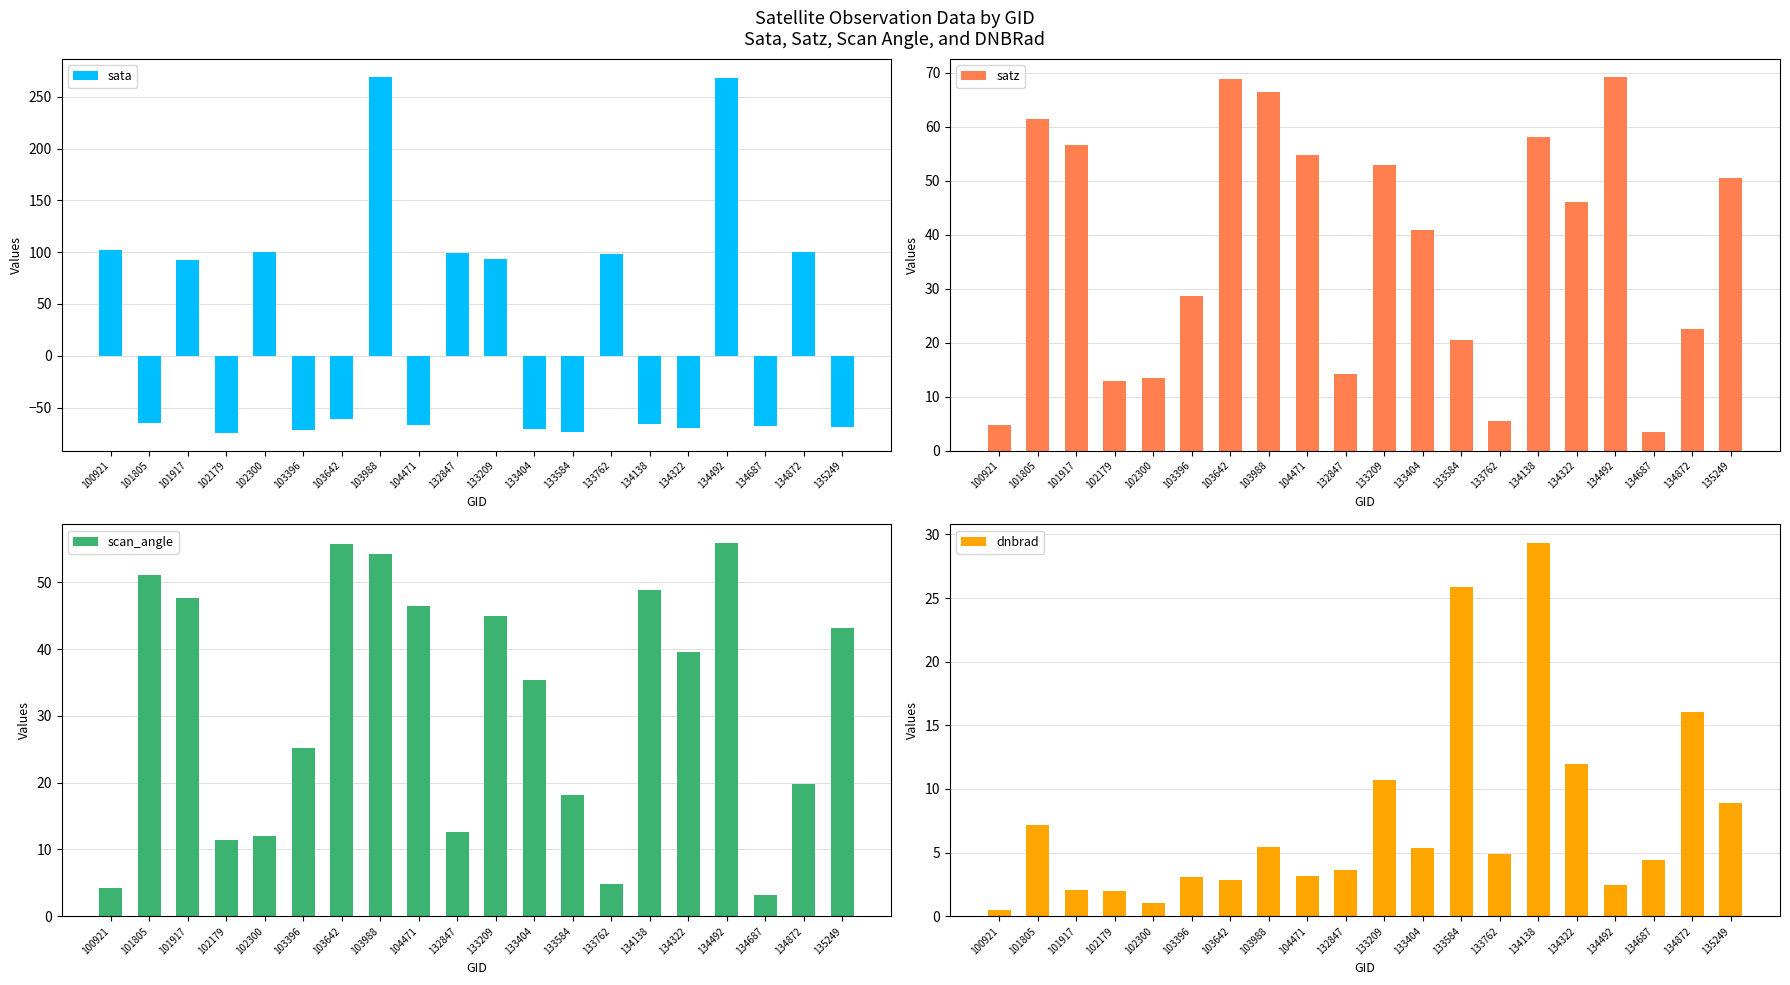

Which series has the largest total across all categories?

satz